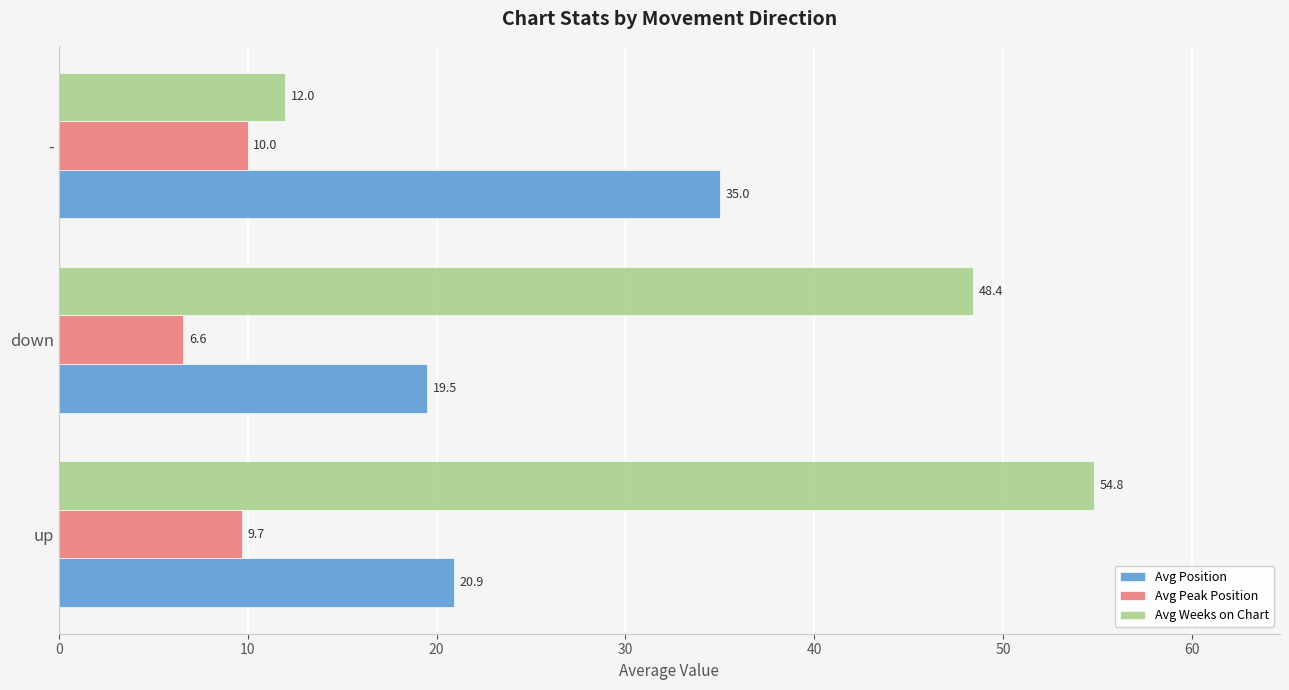

Rank the series by their maximum value, from lowest to highest.

Avg Peak Position, Avg Position, Avg Weeks on Chart